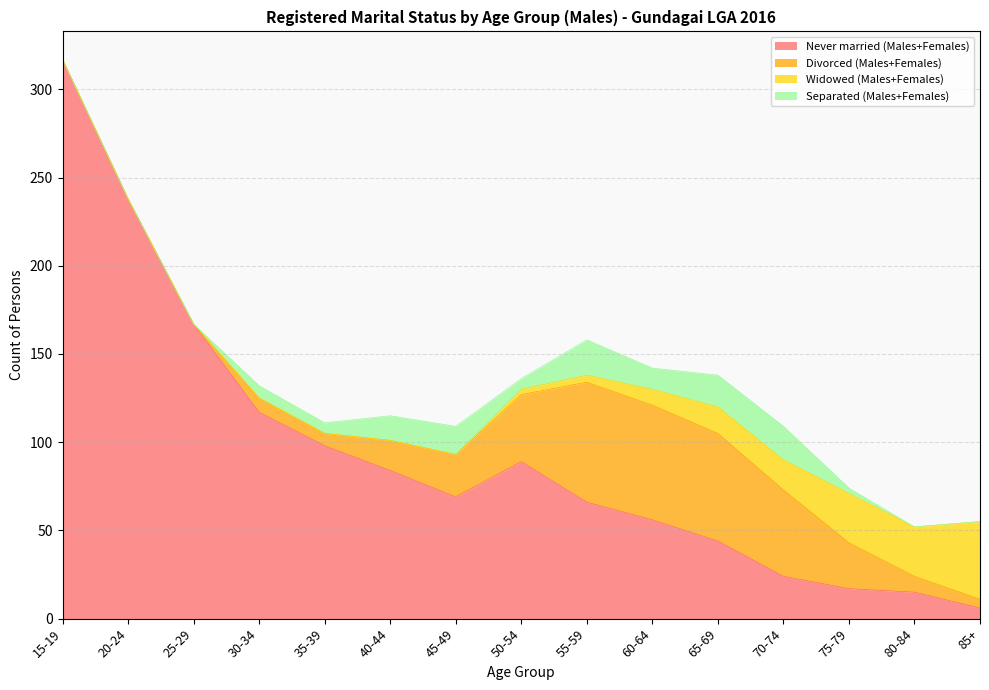

How many data points does each series have?

15